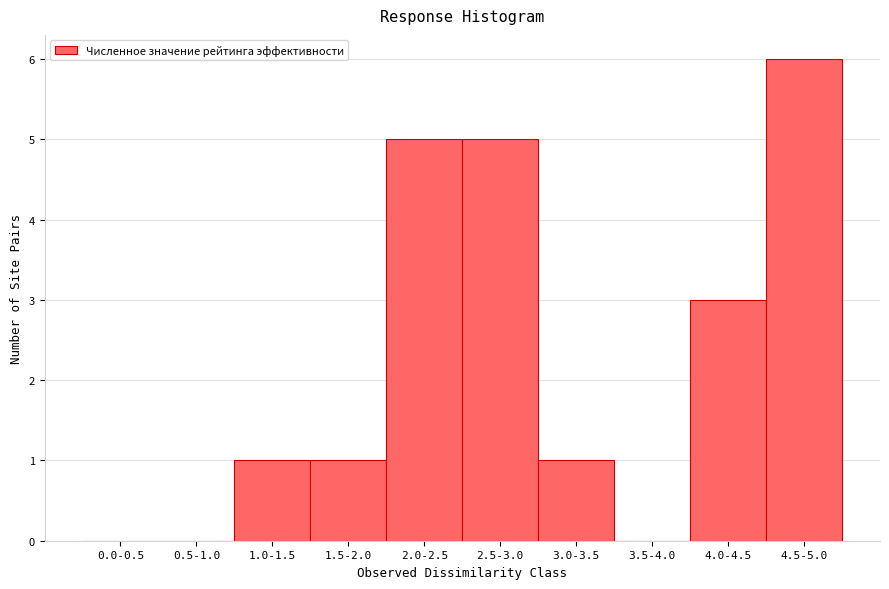

Reading left to right, extract all data points from this chart.

0.0-0.5=0	0.5-1.0=0	1.0-1.5=1	1.5-2.0=1	2.0-2.5=5	2.5-3.0=5	3.0-3.5=1	3.5-4.0=0	4.0-4.5=3	4.5-5.0=6